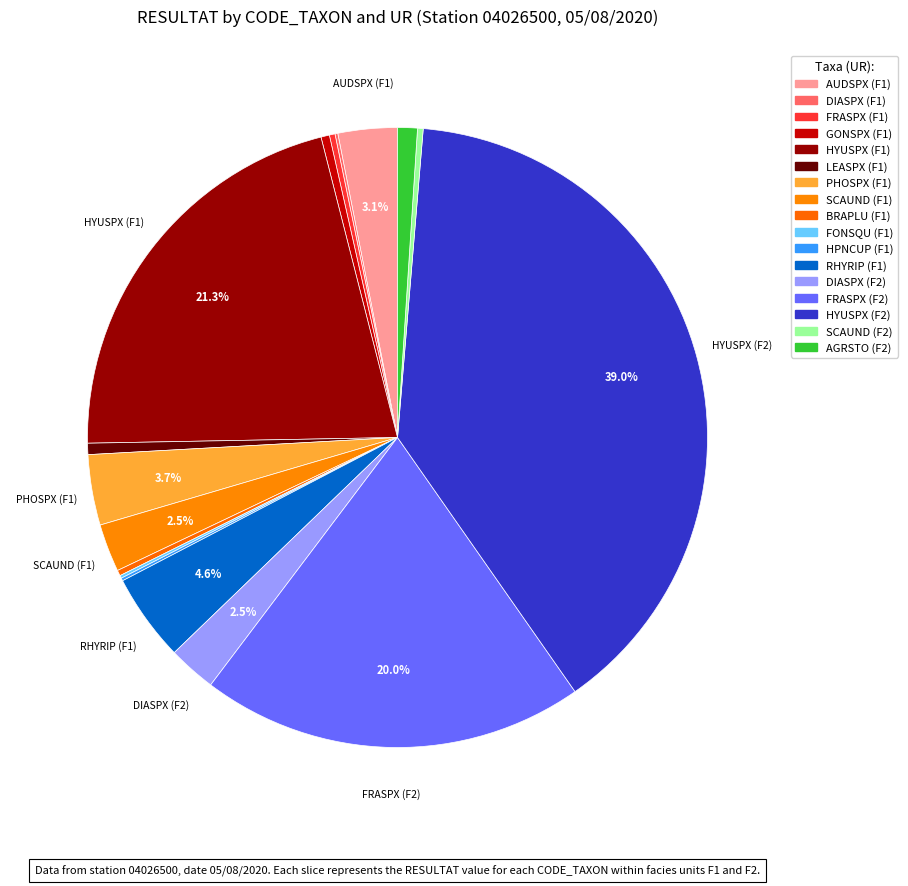

How many segments does this pie chart have?

17